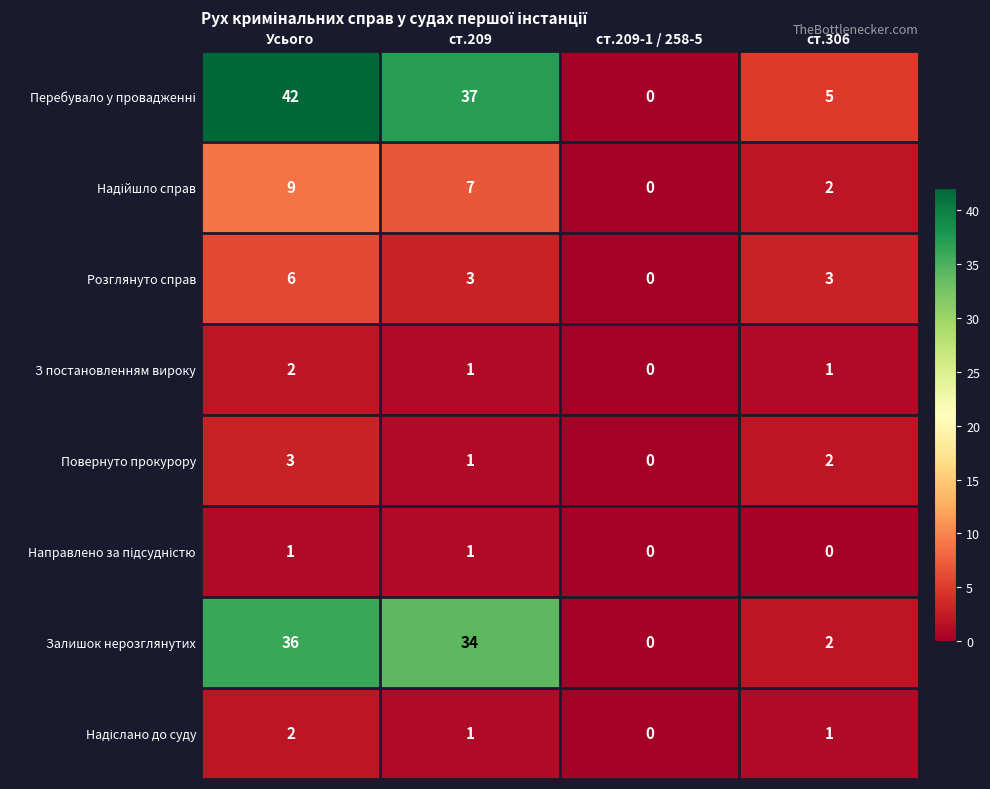

What is the sum of the Повернуто прокурору values at ст.306 and ст.209?

3